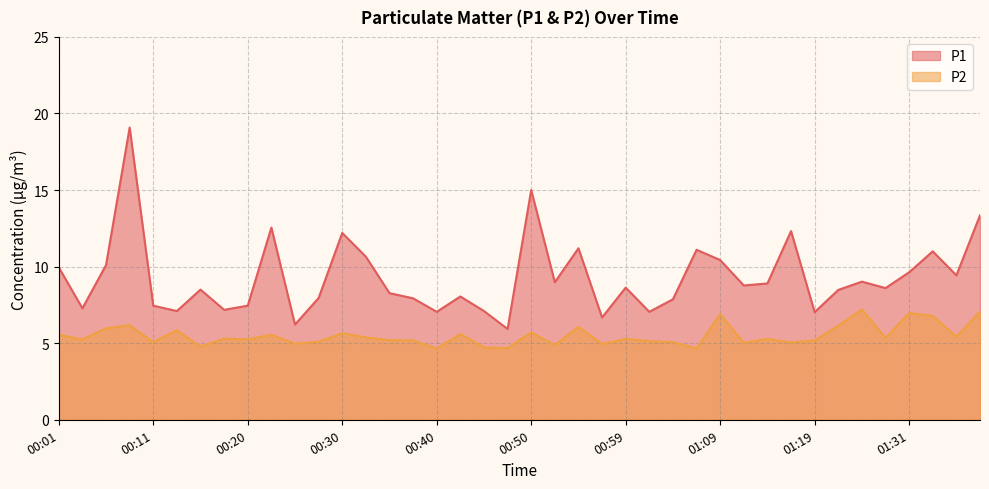

Rank the series by their maximum value, from highest to lowest.

P1, P2